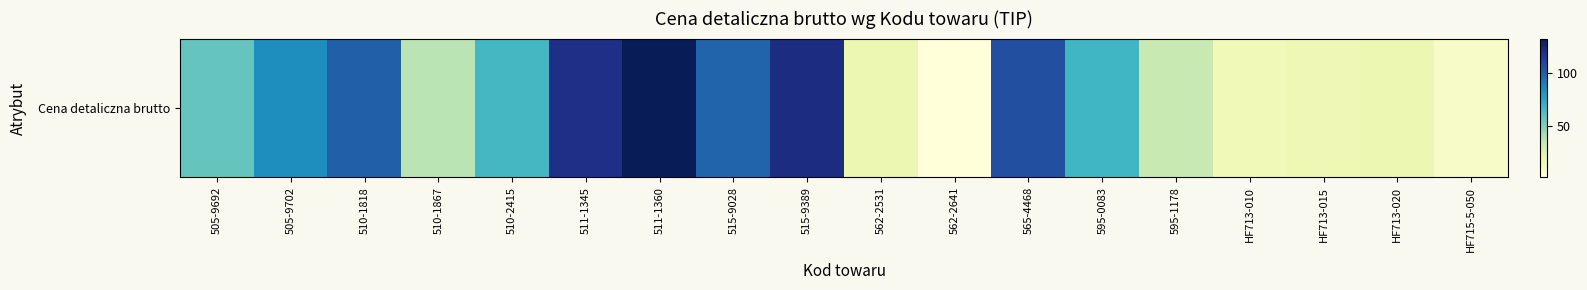

Which label corresponds to the smallest value in the chart?

562-2641